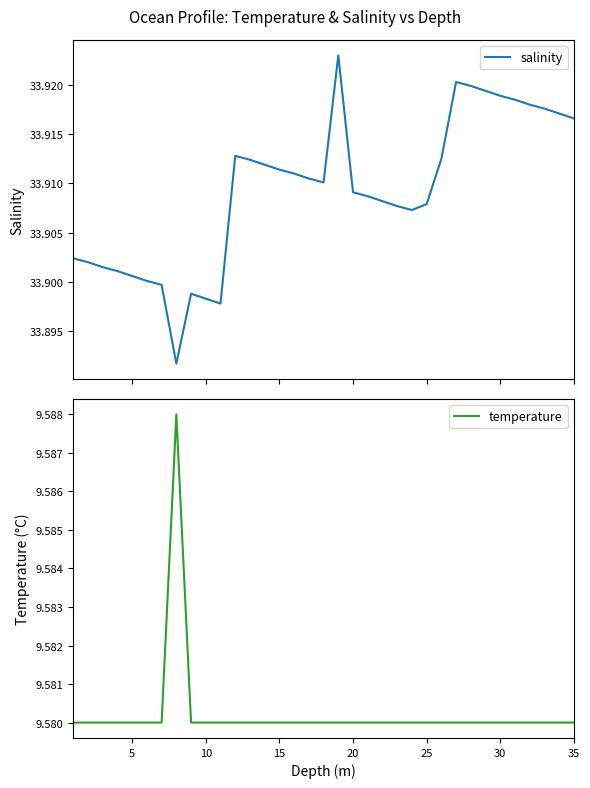

True or false: temperature and salinity cross at least once.

False